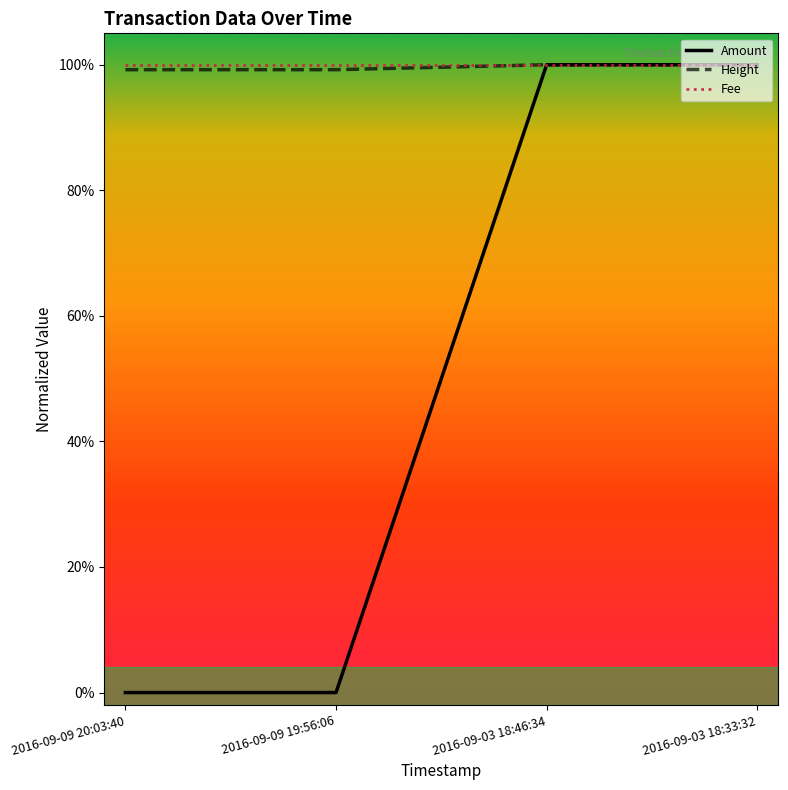

Does the chart display data point markers on the line(s)?

No